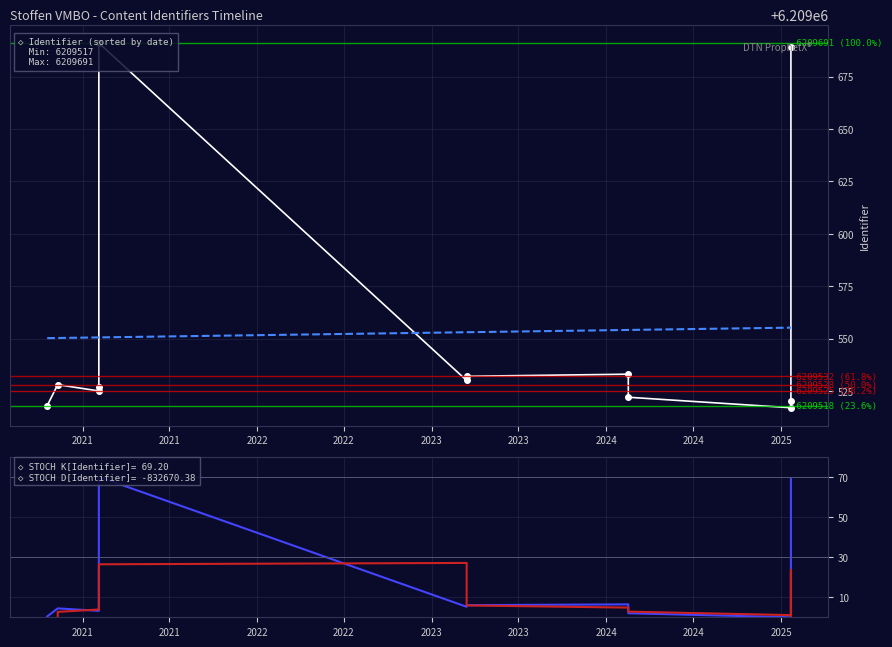

The STOCH K[Identifier] series shows 6.5 at 2022. True or false?

False